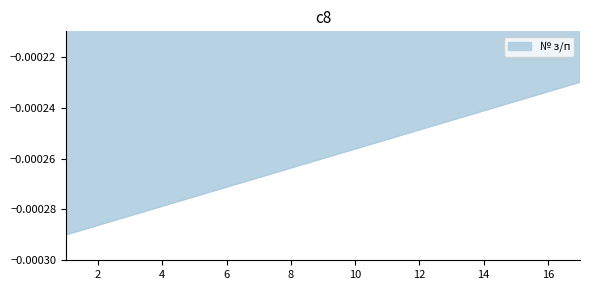

How many lines are shown in the chart?

1